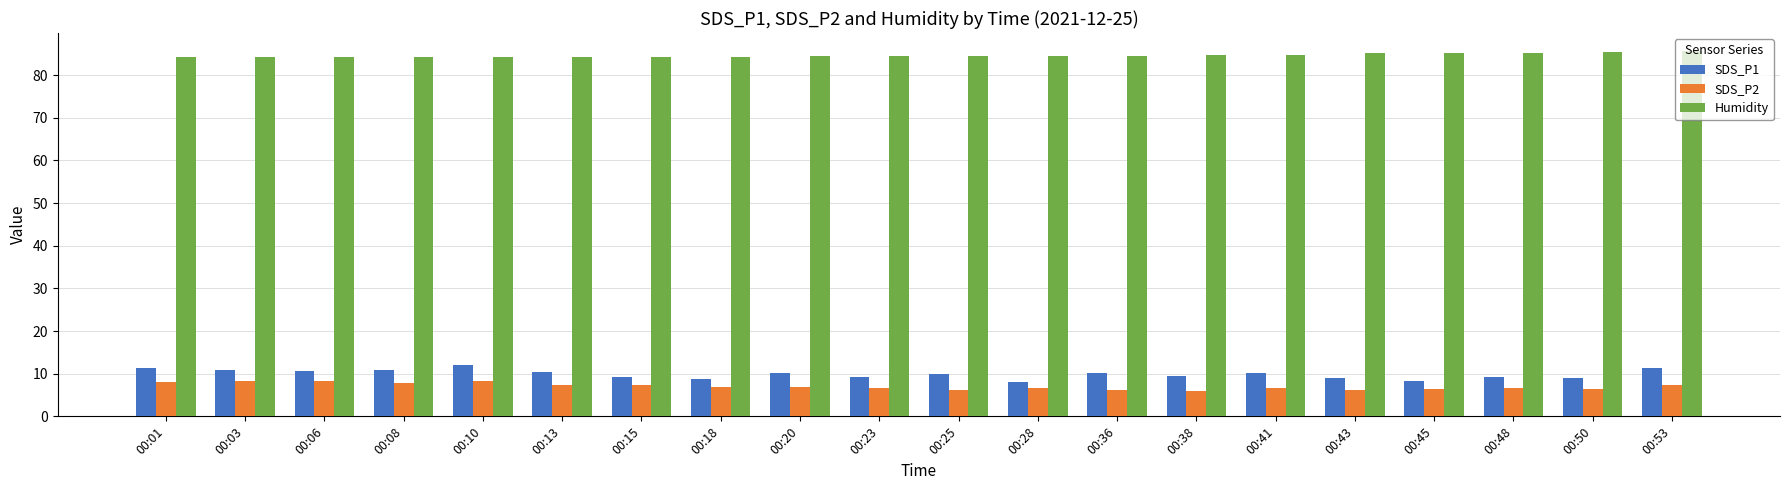

What is the sum of all SDS_P2 values?

140.1